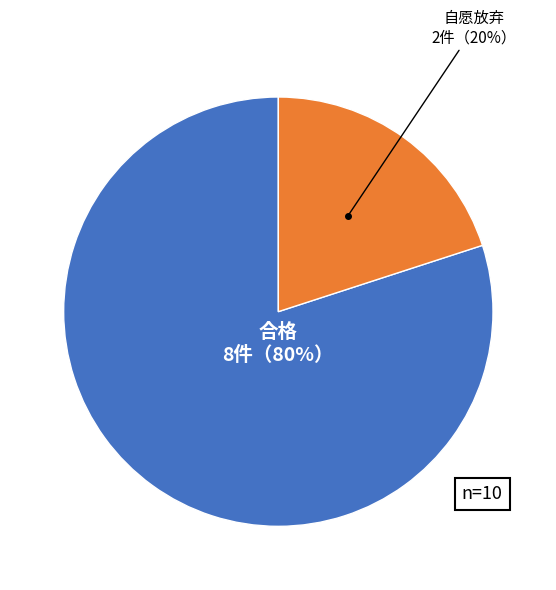

Which slice is the smallest?

自愿放弃